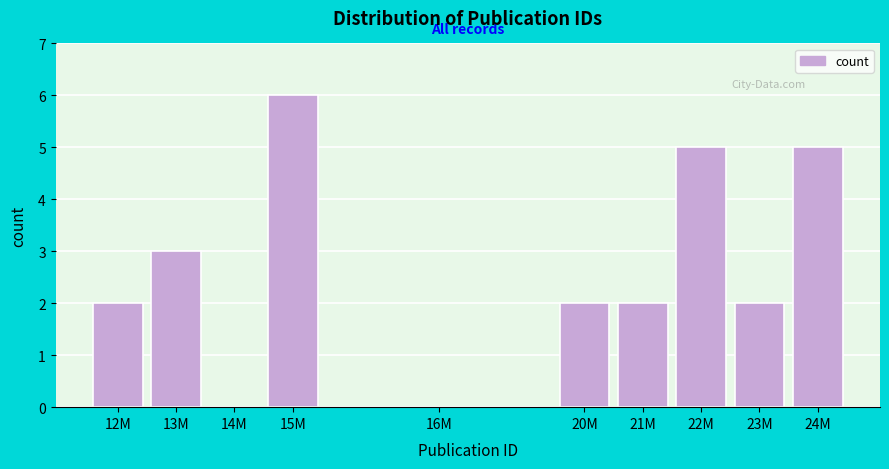

Reading left to right, transcribe all the data shown in this chart.

12M=2	13M=3	14M=0	15M=6	16M=0	20M=2	21M=2	22M=5	23M=2	24M=5